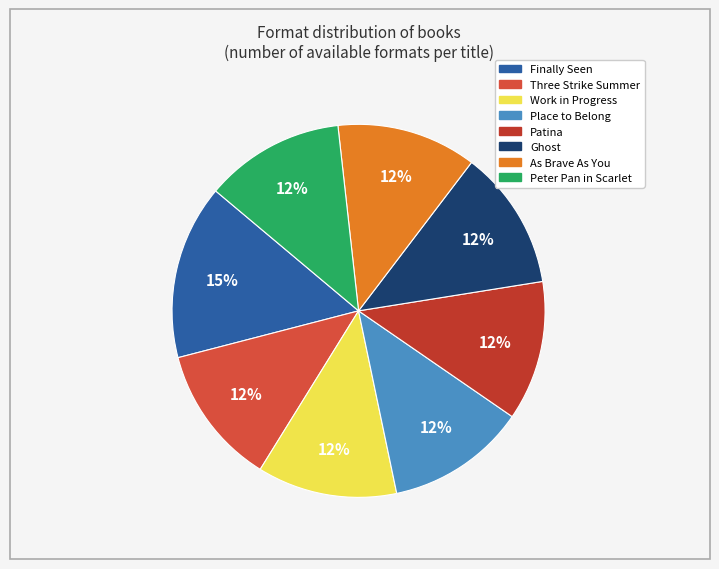

What is the ratio of the value at Three Strike Summer to the value at Place to Belong?

1.0